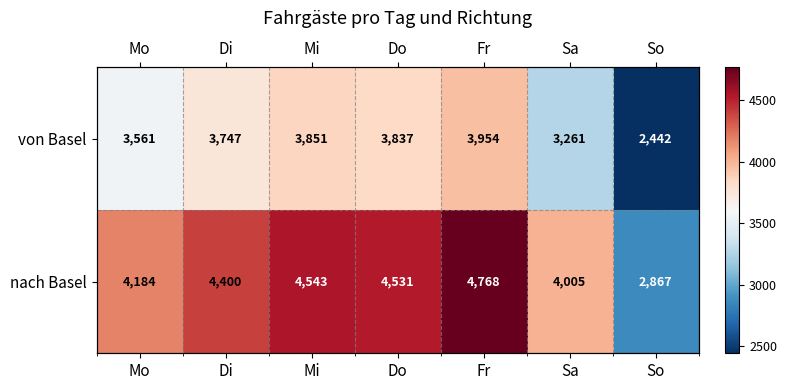

Is the value of von Basel at So greater than the value of nach Basel at Do?

No